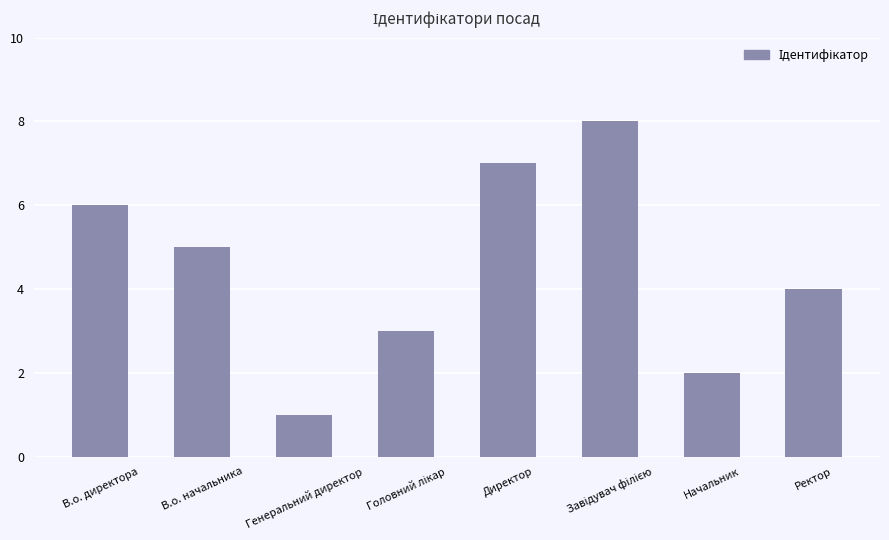

What is the difference between the maximum and minimum values?

7